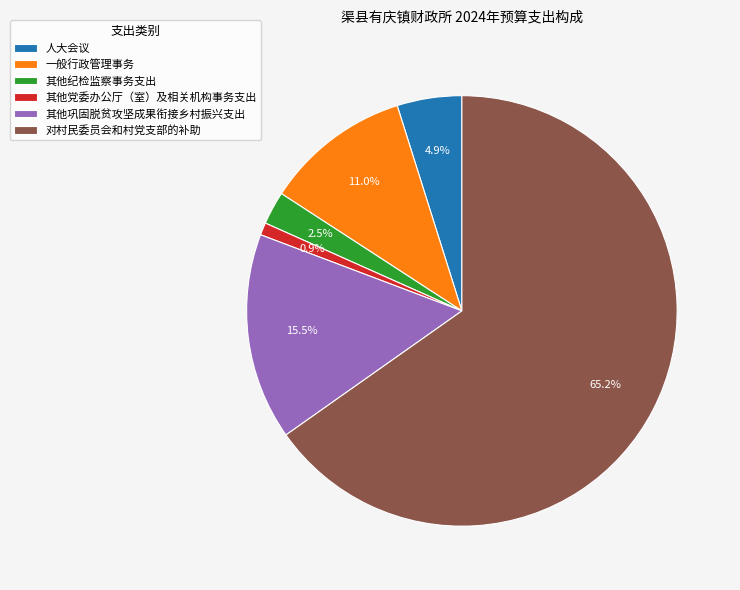

Combined, do 其他纪检监察事务支出 and 人大会议 account for over 50%?

No